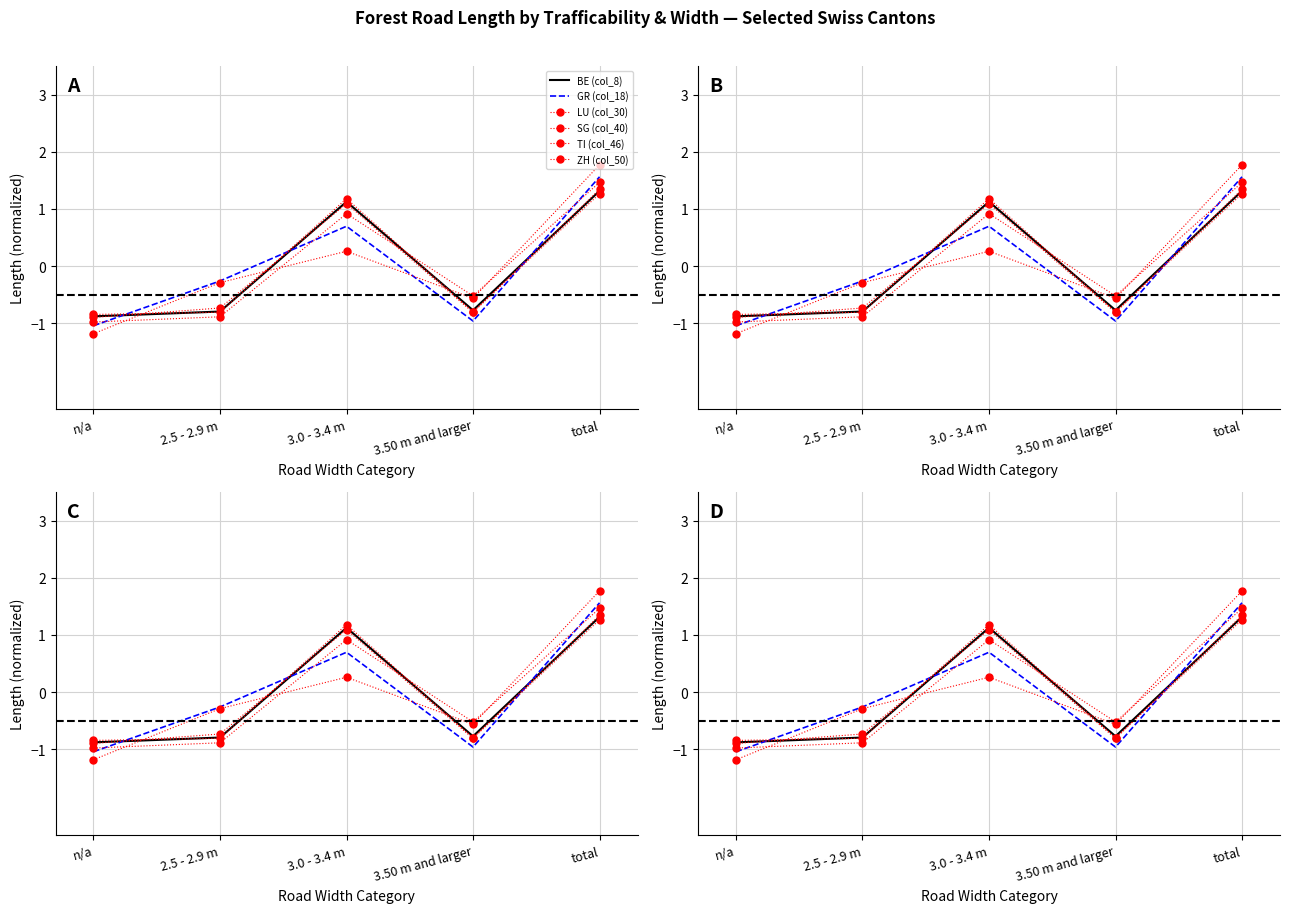

Where does the LU (col_30) series first go above 0?

3.0 - 3.4 m